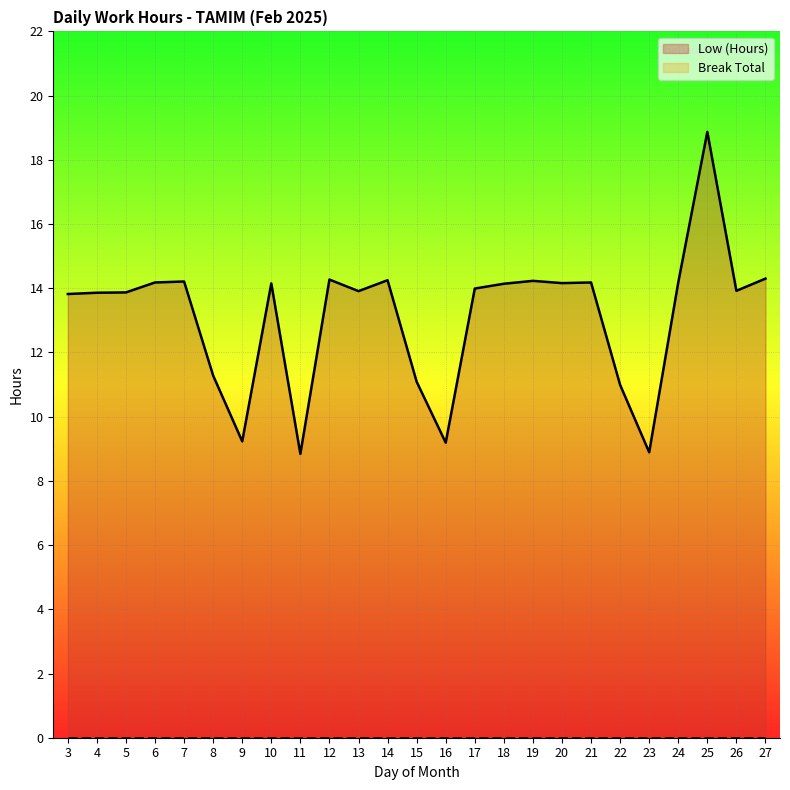

How many data points are above 13?

18